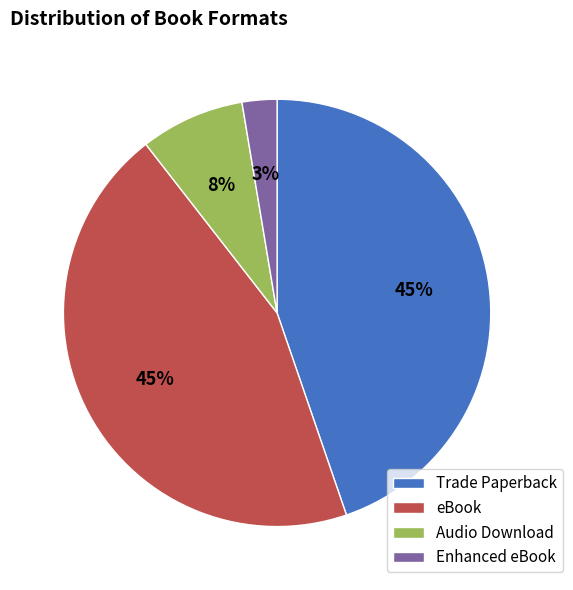

Does any single category account for the majority?

No